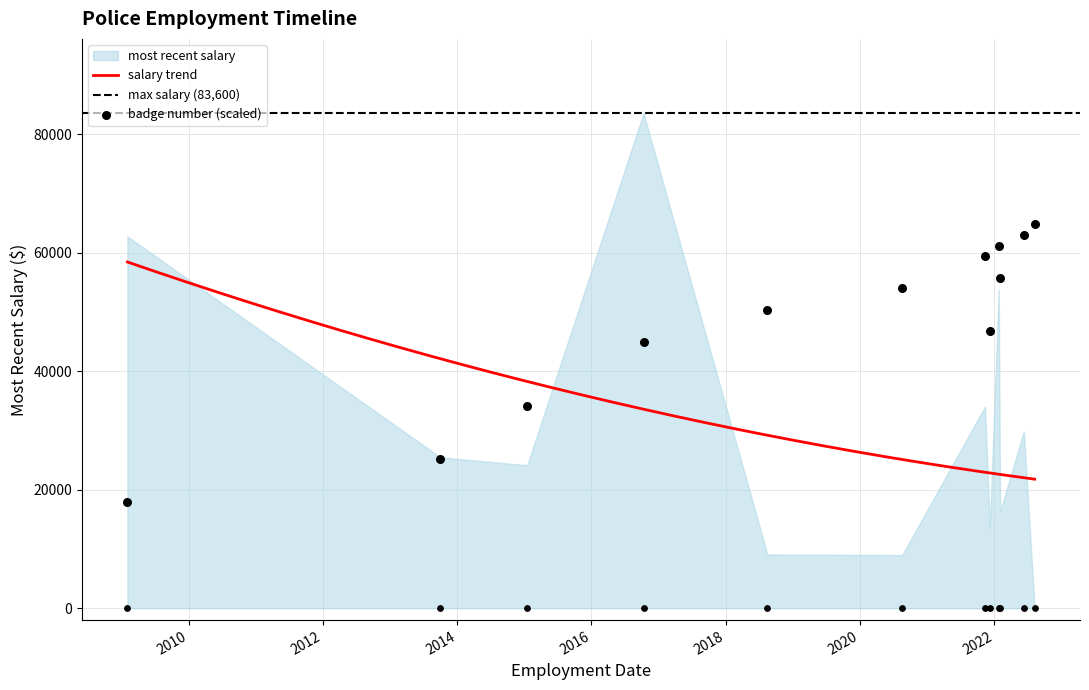

What is the change in value from 2009-02-01 to 2022-06-10?

+45000